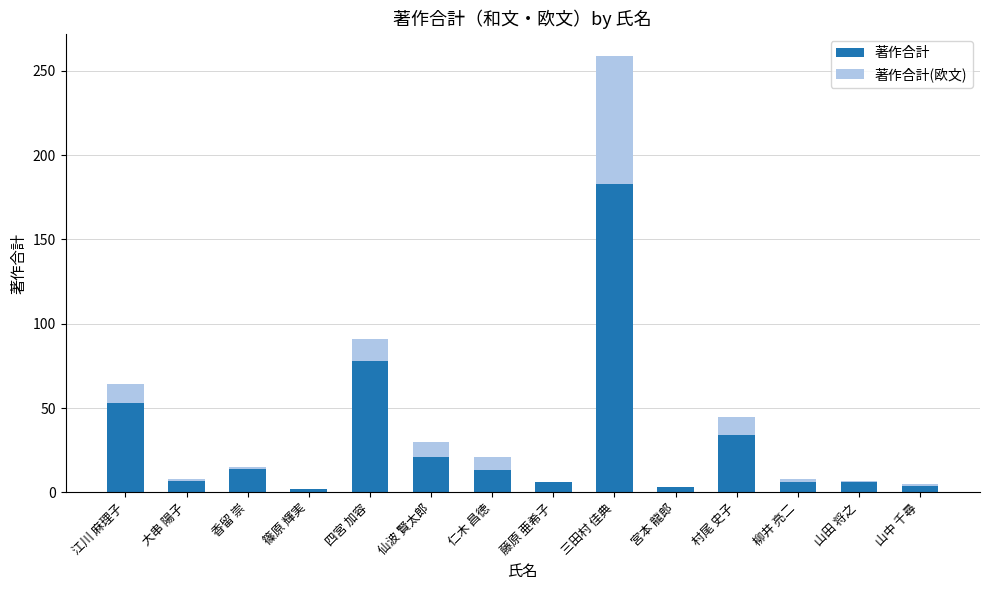

Is it true that 著作合計 equals 53 at 江川 麻理子?

True